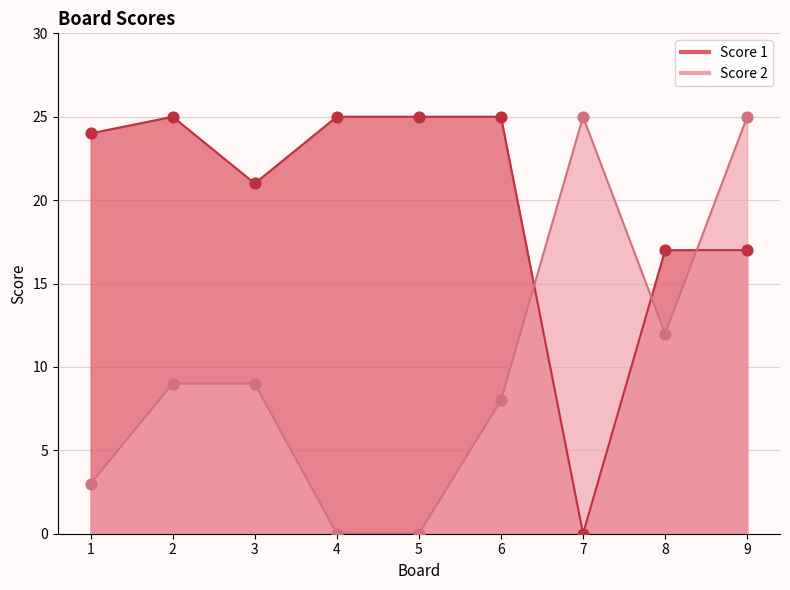

Which series has the largest total across all categories?

Score 1